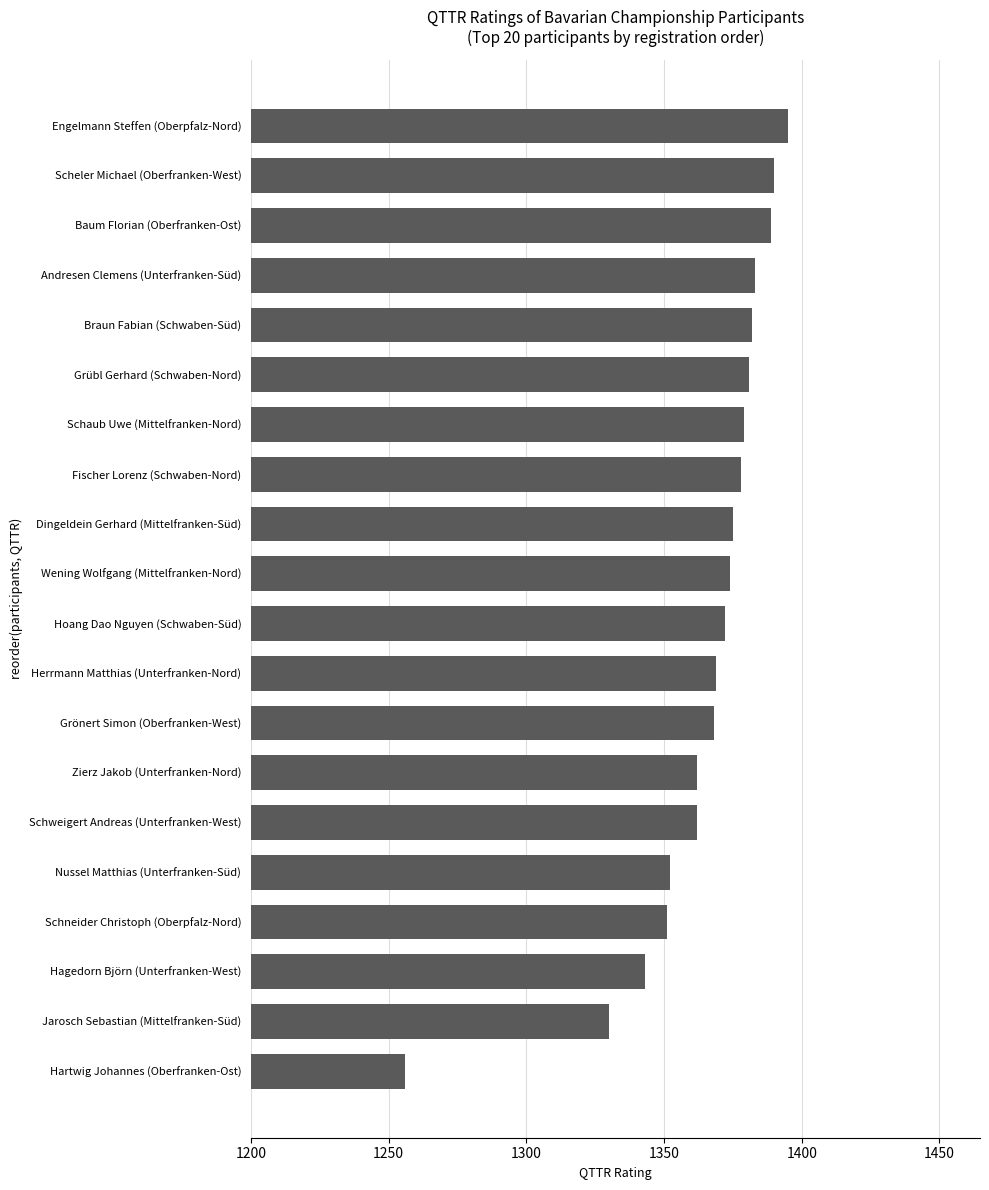

What is the difference between the maximum and minimum values?

139